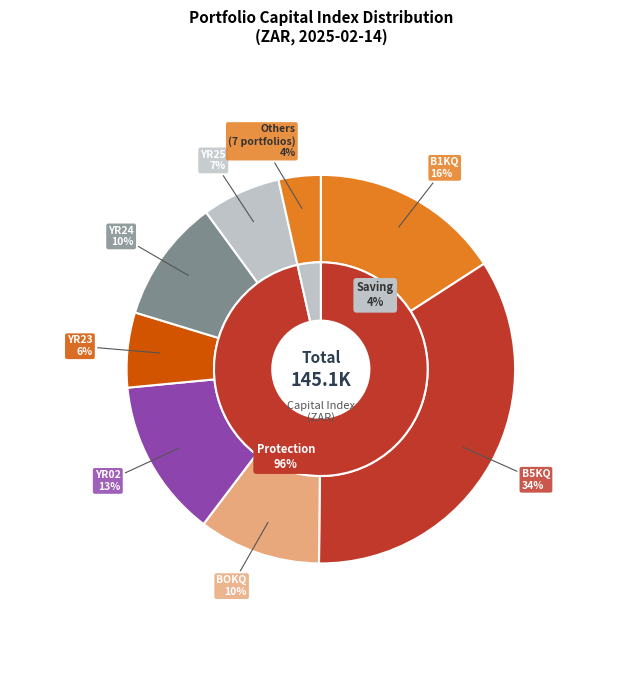

Combined, do YR24 and BOKQ account for over 50%?

No